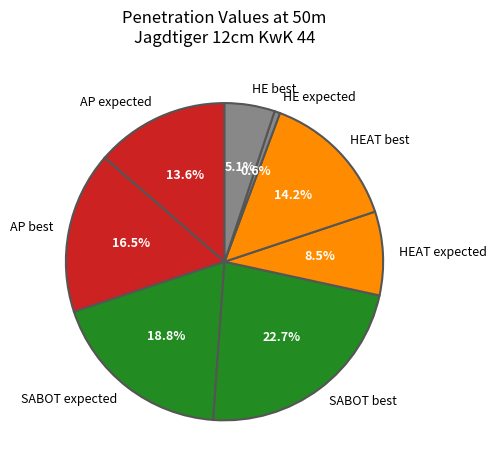

Rank the categories by value from highest to lowest.

SABOT best, SABOT expected, AP best, HEAT best, AP expected, HEAT expected, HE best, HE expected